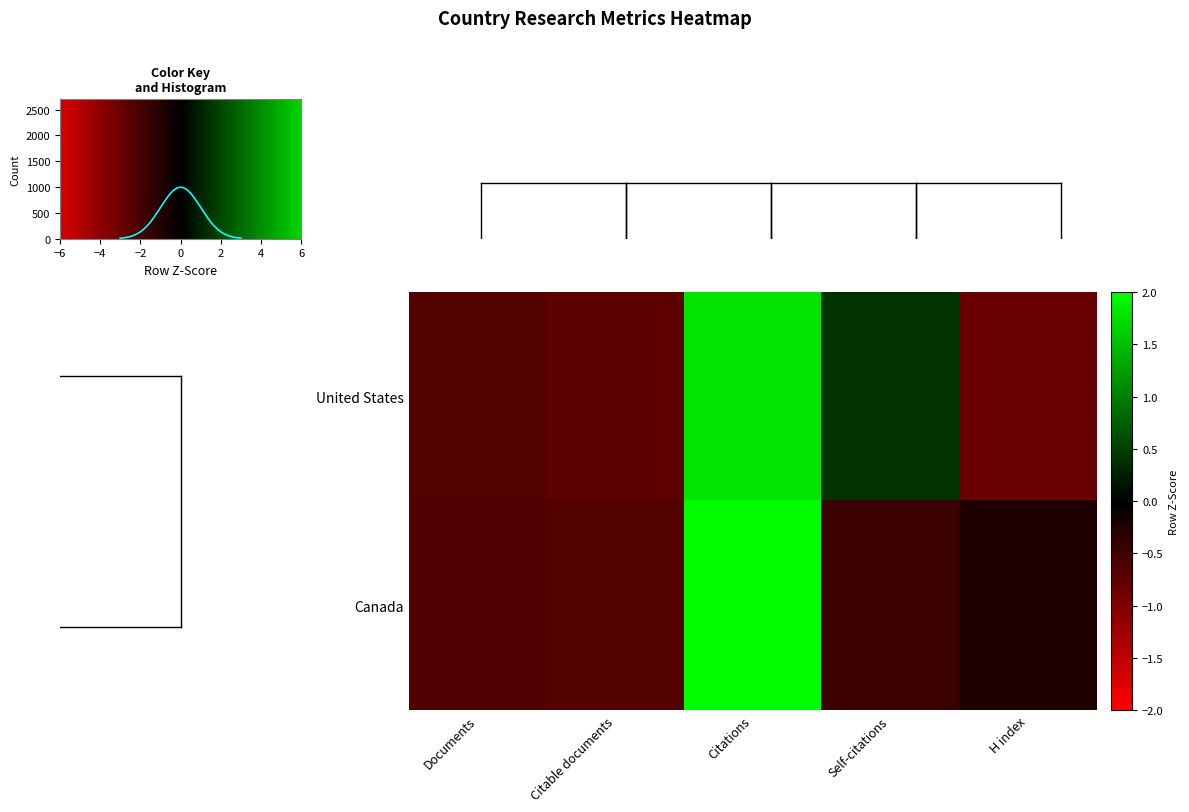

How many values in the United States series are below 0?

3